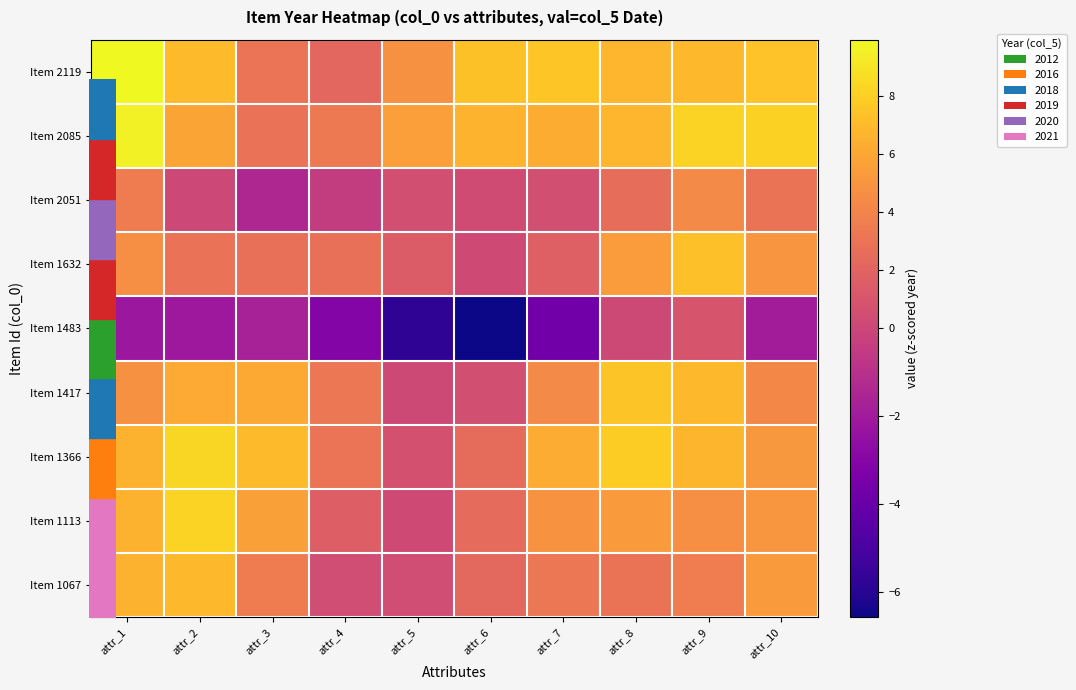

Reading left to right, extract all data points from this chart.

Item 2119: attr_1=9.9	attr_2=7.0	attr_3=3.1	attr_4=2.2	attr_5=4.8	attr_6=7.3	attr_7=7.6	attr_8=6.8	attr_9=7.0	attr_10=7.4
Item 2085: attr_1=9.6	attr_2=5.9	attr_3=2.9	attr_4=3.4	attr_5=5.6	attr_6=6.6	attr_7=6.3	attr_8=6.8	attr_9=8.2	attr_10=8.1
Item 2051: attr_1=3.5	attr_2=0.1	attr_3=-1.4	attr_4=-0.4	attr_5=0.6	attr_6=0.3	attr_7=0.6	attr_8=2.6	attr_9=4.4	attr_10=3.0
Item 1632: attr_1=4.6	attr_2=2.9	attr_3=2.8	attr_4=2.8	attr_5=1.5	attr_6=0.3	attr_7=1.8	attr_8=5.4	attr_9=7.3	attr_10=5.0
Item 1483: attr_1=-2.2	attr_2=-2.1	attr_3=-1.7	attr_4=-3.0	attr_5=-5.8	attr_6=-6.6	attr_7=-3.7	attr_8=0.2	attr_9=0.9	attr_10=-1.9
Item 1417: attr_1=4.8	attr_2=6.2	attr_3=6.1	attr_4=3.2	attr_5=0.2	attr_6=0.6	attr_7=4.4	attr_8=7.5	attr_9=6.9	attr_10=4.2
Item 1366: attr_1=6.6	attr_2=8.3	attr_3=7.0	attr_4=3.1	attr_5=0.7	attr_6=2.5	attr_7=6.2	attr_8=7.9	attr_9=6.7	attr_10=5.1
Item 1113: attr_1=6.6	attr_2=8.1	attr_3=5.7	attr_4=1.6	attr_5=0.3	attr_6=2.4	attr_7=4.9	attr_8=5.3	attr_9=4.7	attr_10=5.1
Item 1067: attr_1=6.6	attr_2=6.9	attr_3=3.5	attr_4=0.4	attr_5=0.4	attr_6=2.3	attr_7=3.2	attr_8=3.0	attr_9=3.6	attr_10=5.3